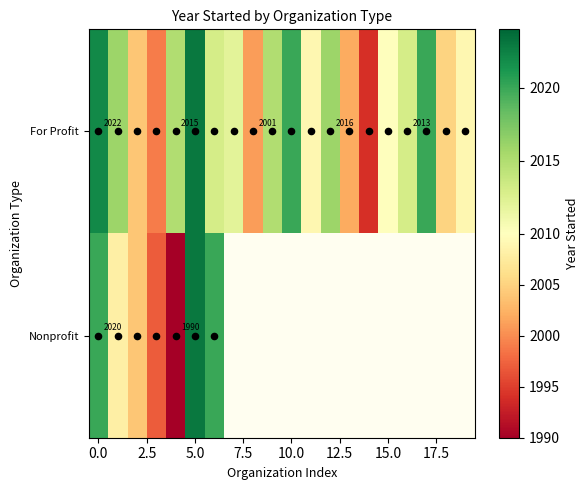

Between 12 and 11, which is larger?

12